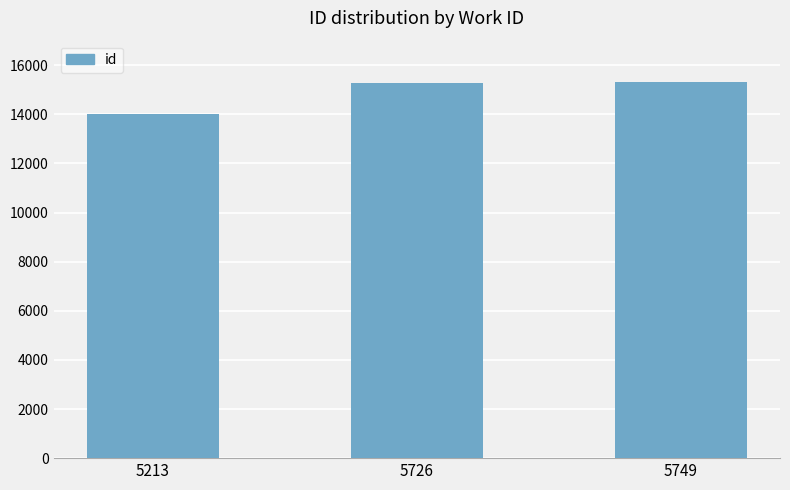

How many categories are shown in the chart?

3